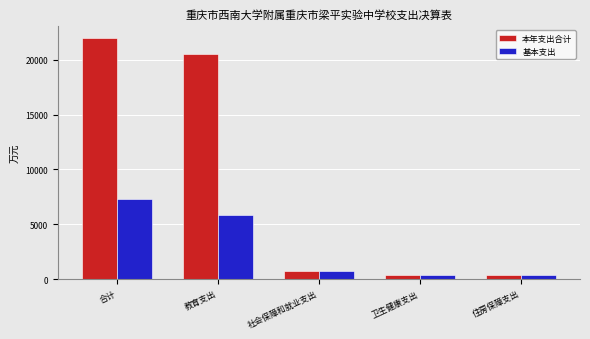

Which series changed the most between 教育支出 and 卫生健康支出?

本年支出合计